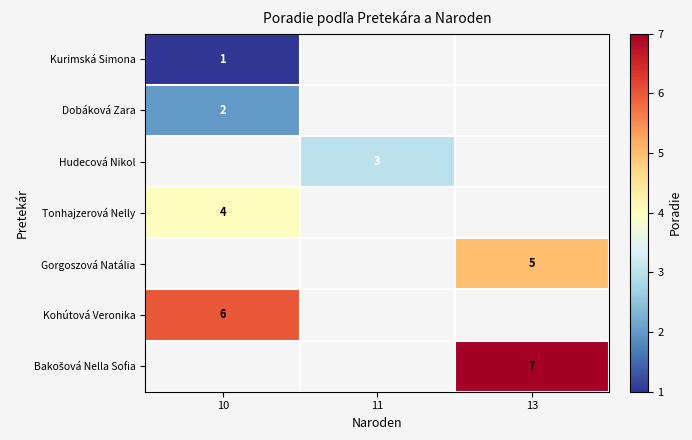

Is it true that Tonhajzerová Nelly equals 4 at 10?

True